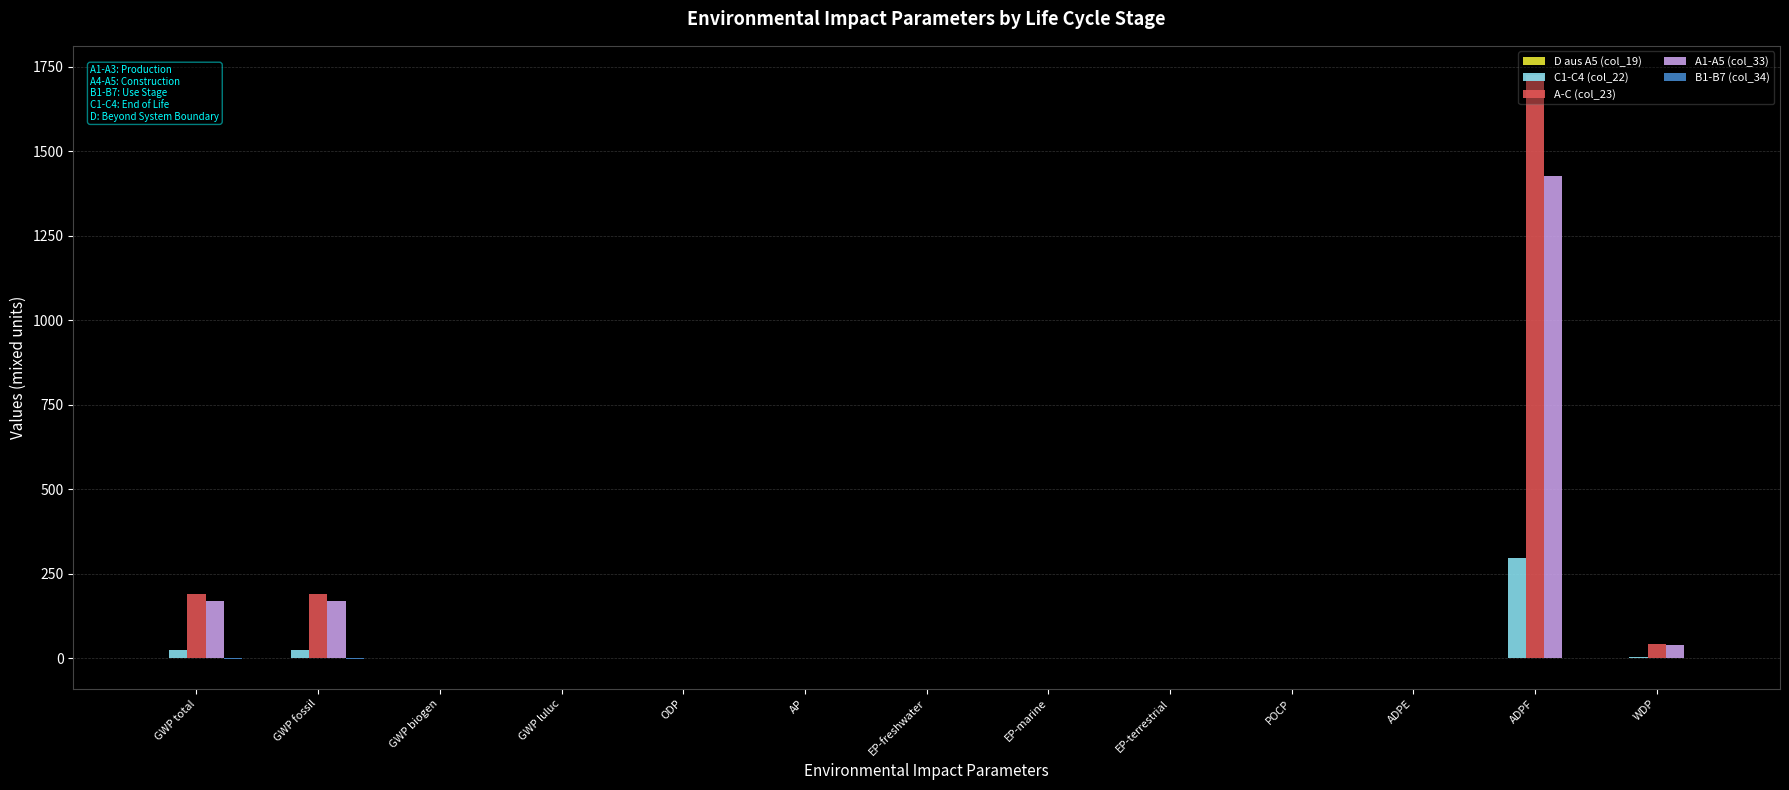

Which series has the largest total across all categories?

A-C (col_23)